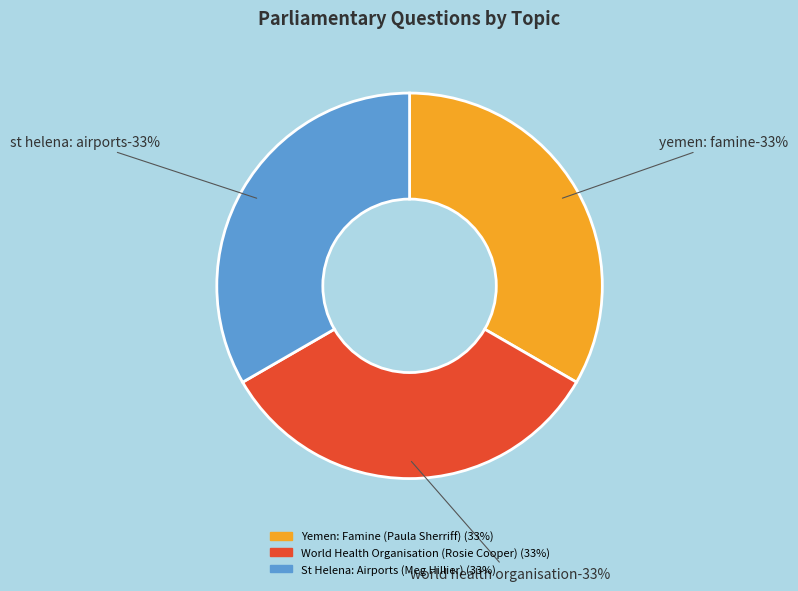

Is the sum of World Health Organisation (Rosie Cooper) and Yemen: Famine (Paula Sherriff) greater than half?

Yes